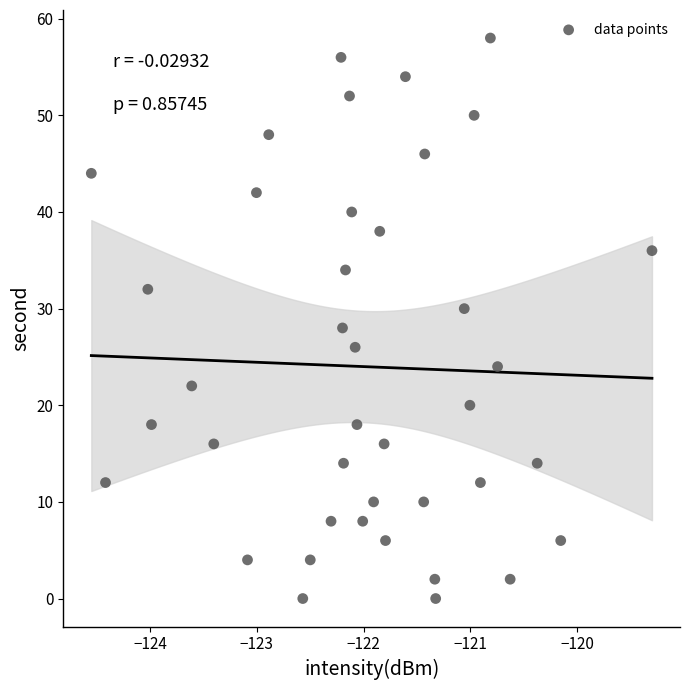

What is the range of Y values (max minus min)?

58